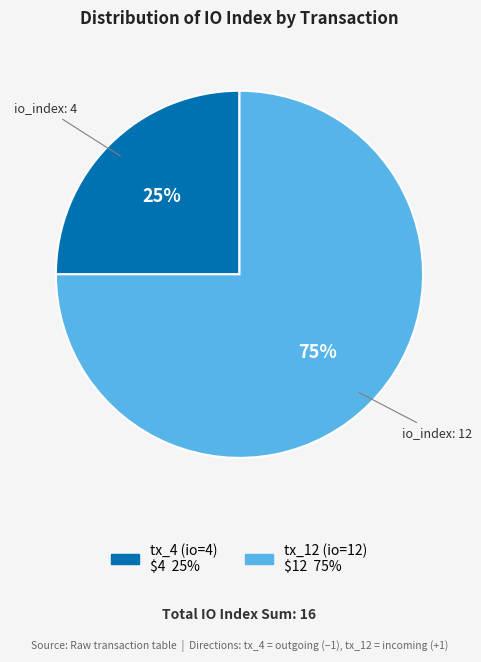

Which has a higher value, tx_12 (io=12) or tx_4 (io=4)?

tx_12 (io=12)